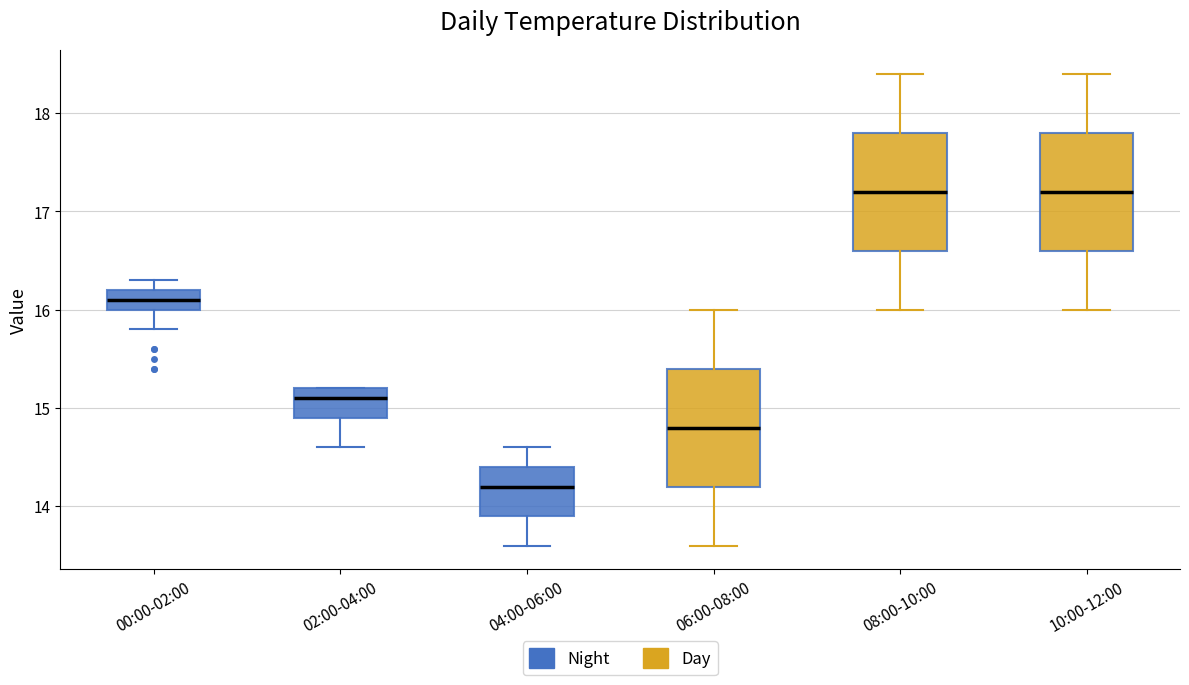

Reading left to right, transcribe this box plot: for each box, give where its median line is, the range the box spans, and where its two whiskers end, as read against the y-axis. The values are not printed on the chart, so give them approximately, as read against the axis.

00:00-02:00: median 16.1, box 16.0 to 16.2, whiskers 15.8 to 16.3
02:00-04:00: median 15.1, box 14.9 to 15.2, whiskers 14.6 to 15.2
04:00-06:00: median 14.2, box 13.9 to 14.4, whiskers 13.6 to 14.6
06:00-08:00: median 14.8, box 14.2 to 15.4, whiskers 13.6 to 16.0
08:00-10:00: median 17.2, box 16.6 to 17.8, whiskers 16.0 to 18.4
10:00-12:00: median 17.2, box 16.6 to 17.8, whiskers 16.0 to 18.4